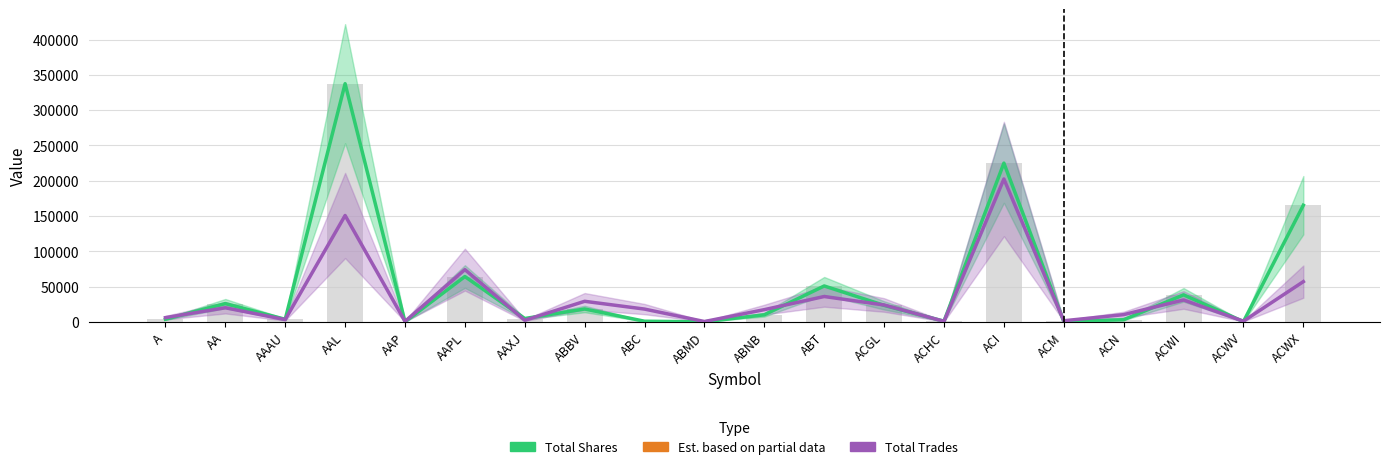

The Total Shares series shows 5618.0 at AAAU. True or false?

False